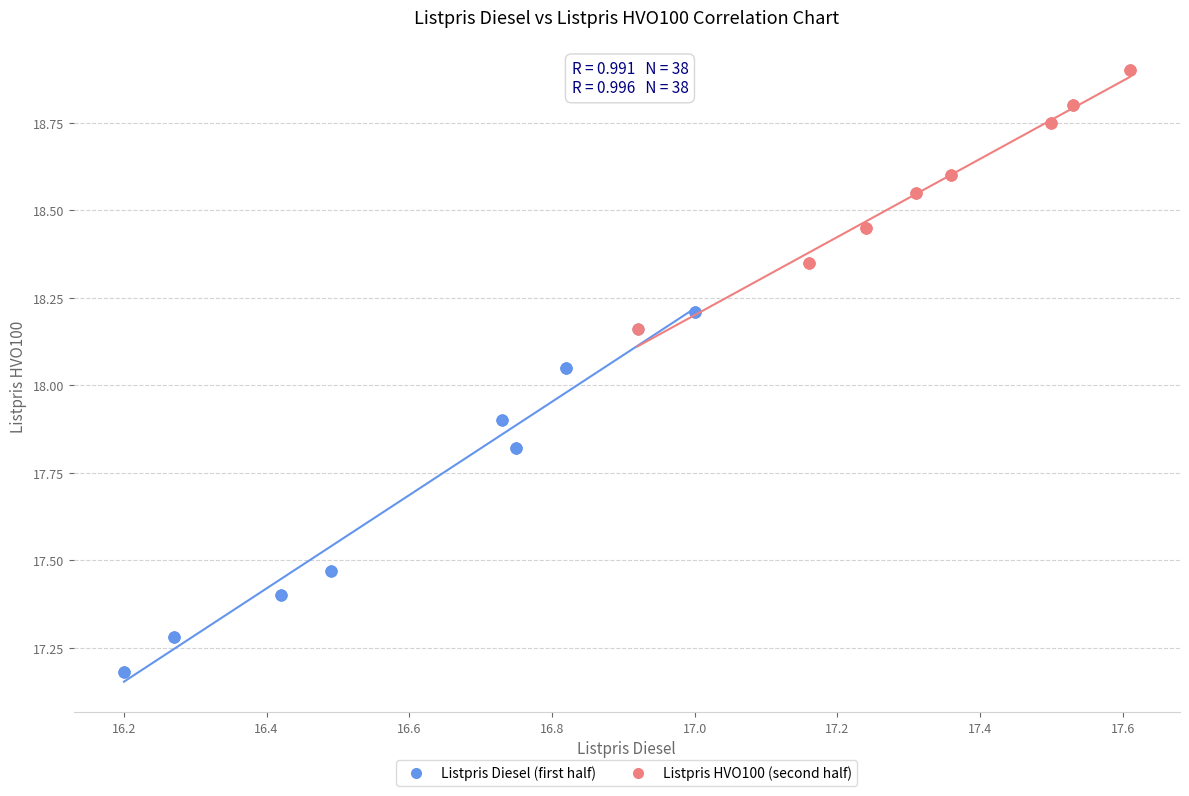

Which series has the widest spread of Y values?

Listpris Diesel (first half)